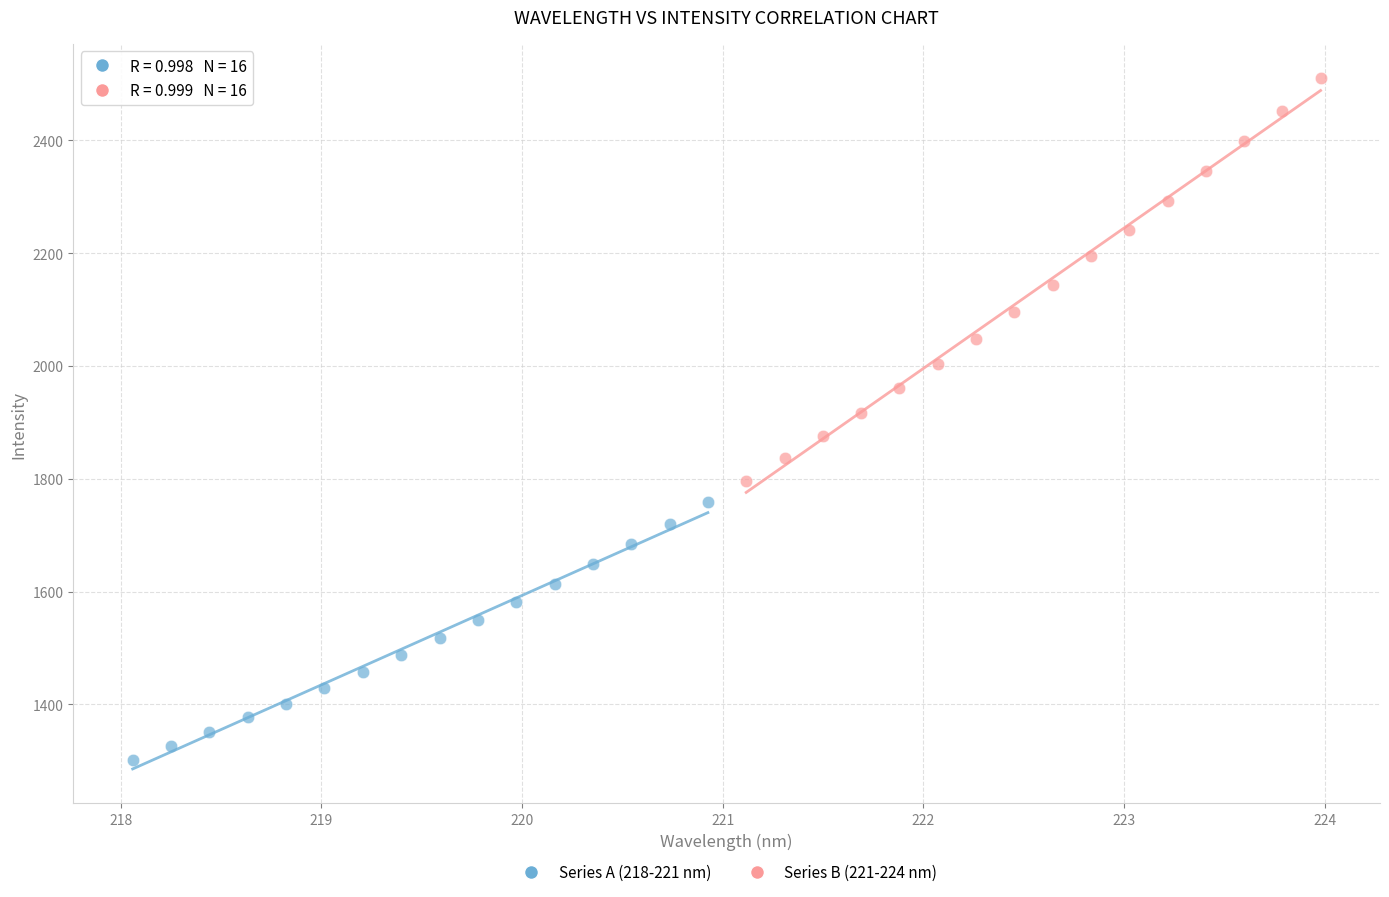

Which series has the widest spread of Y values?

Series B (221-224 nm)